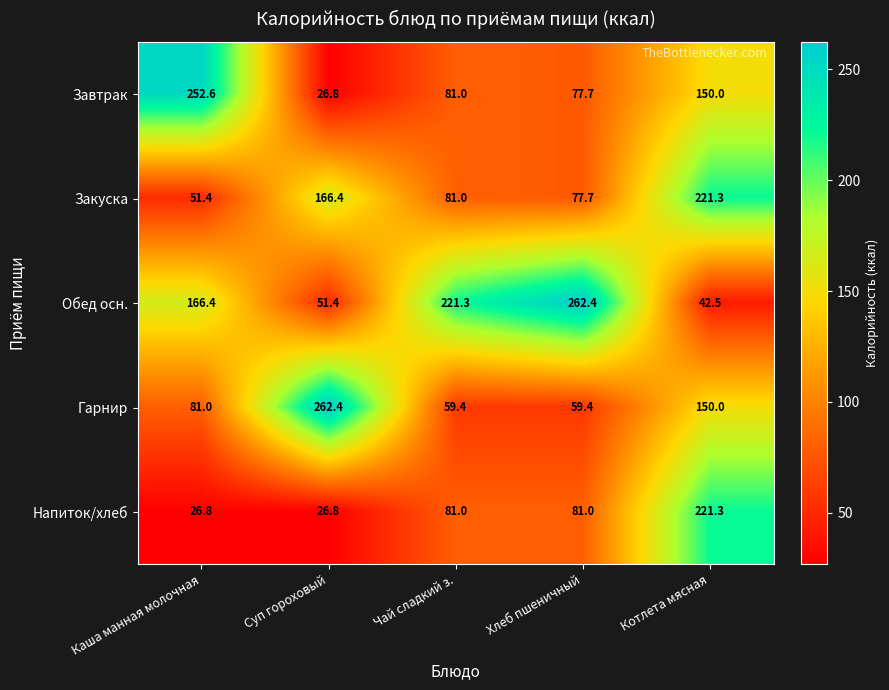

Reading left to right, what are all the values shown in this chart?

Завтрак: 252.6	26.8	81.0	77.7	150.0
Закуска: 51.4	166.4	81.0	77.7	221.3
Обед осн.: 166.4	51.4	221.3	262.4	42.5
Гарнир: 81.0	262.4	59.4	59.4	150.0
Напиток/хлеб: 26.8	26.8	81.0	81.0	221.3